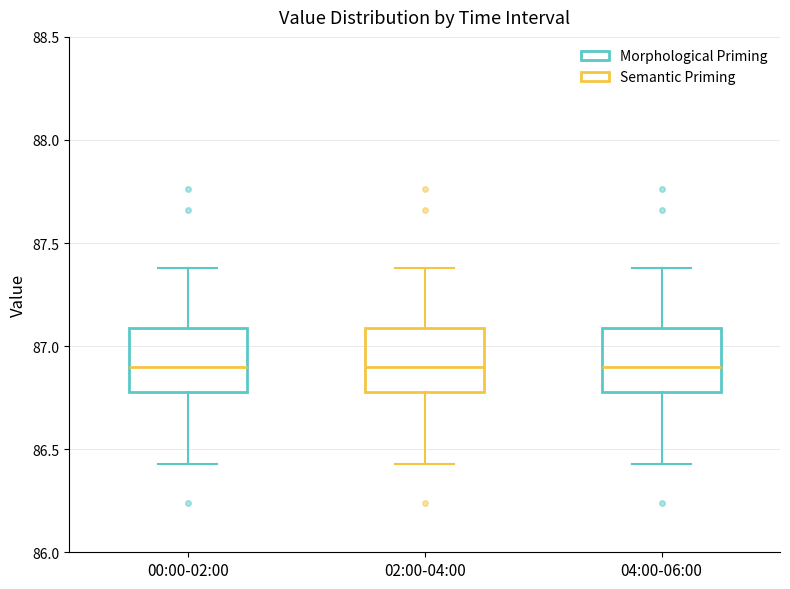

Reading left to right, transcribe this box plot: for each box, give where its median line is, the range the box spans, and where its two whiskers end, as read against the y-axis. The values are not printed on the chart, so give them approximately, as read against the axis.

00:00-02:00: median 86.90, box 86.80 to 87.10, whiskers 86.45 to 87.40
02:00-04:00: median 86.90, box 86.80 to 87.10, whiskers 86.45 to 87.40
04:00-06:00: median 86.90, box 86.80 to 87.10, whiskers 86.45 to 87.40